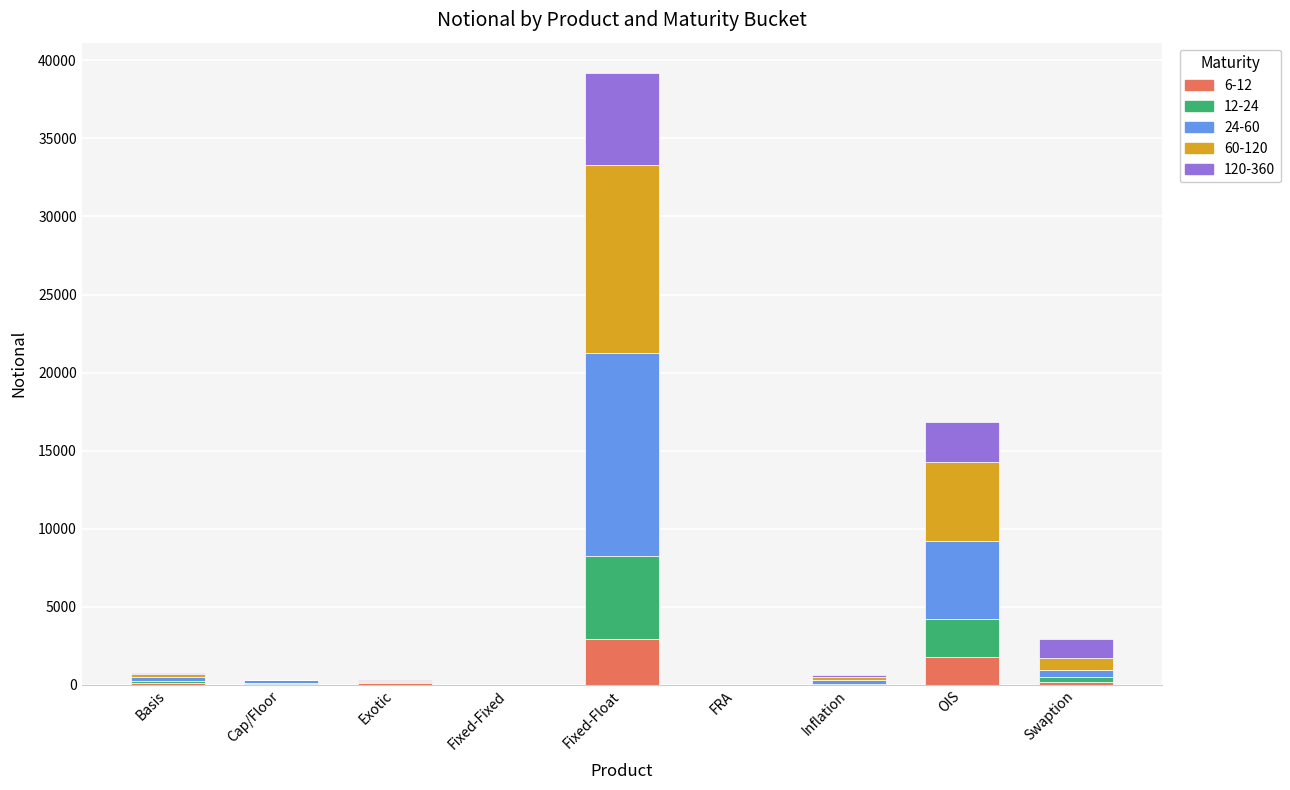

What is the total value across all series at Exotic?

276